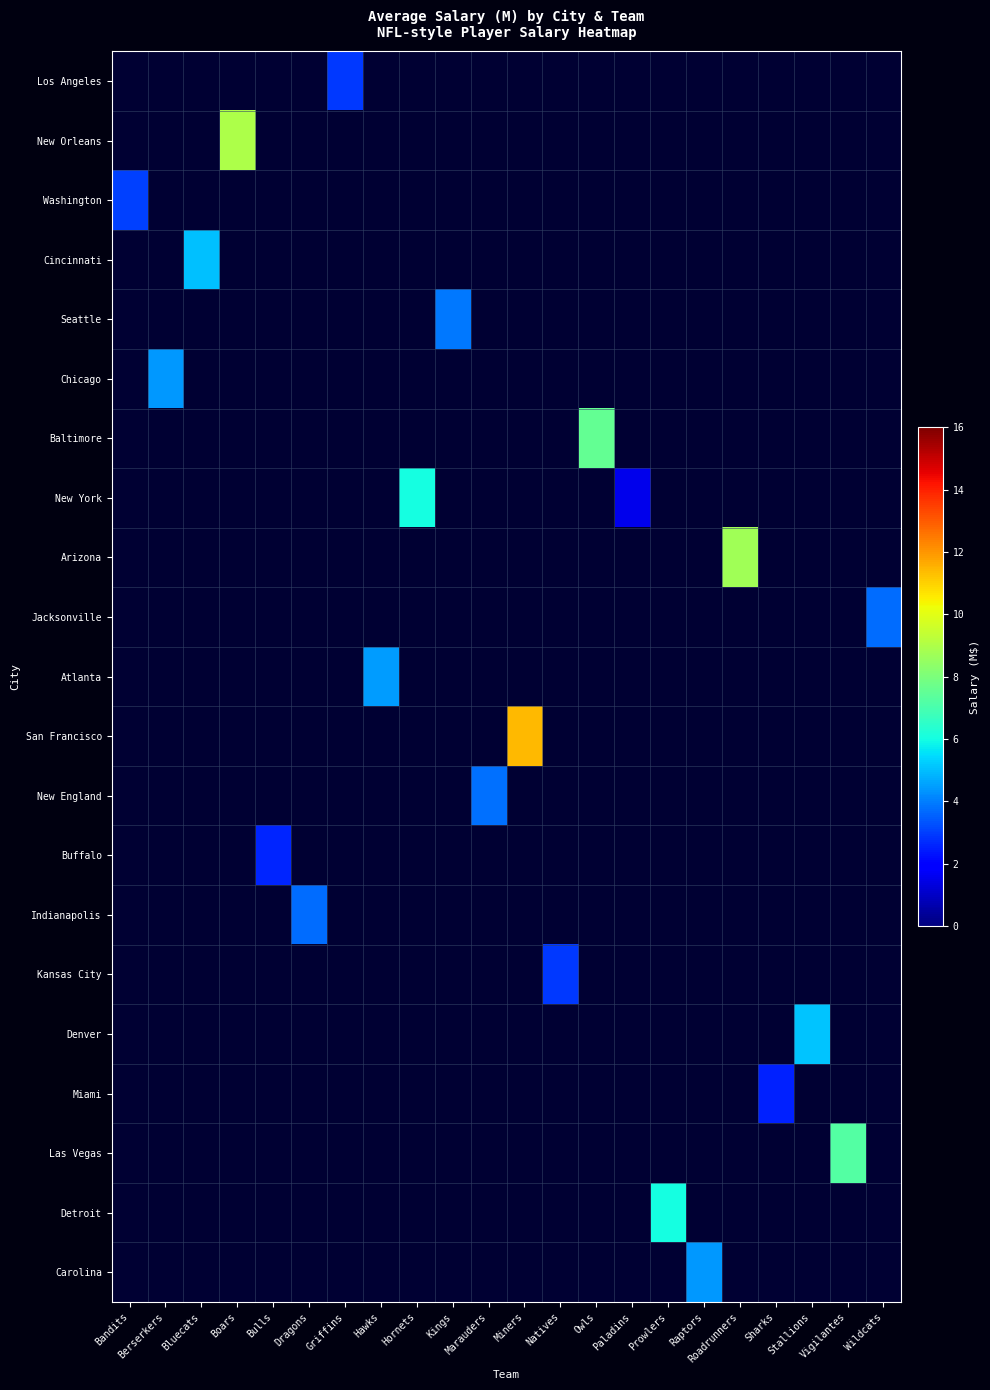

How many values in New Orleans are above zero?

1